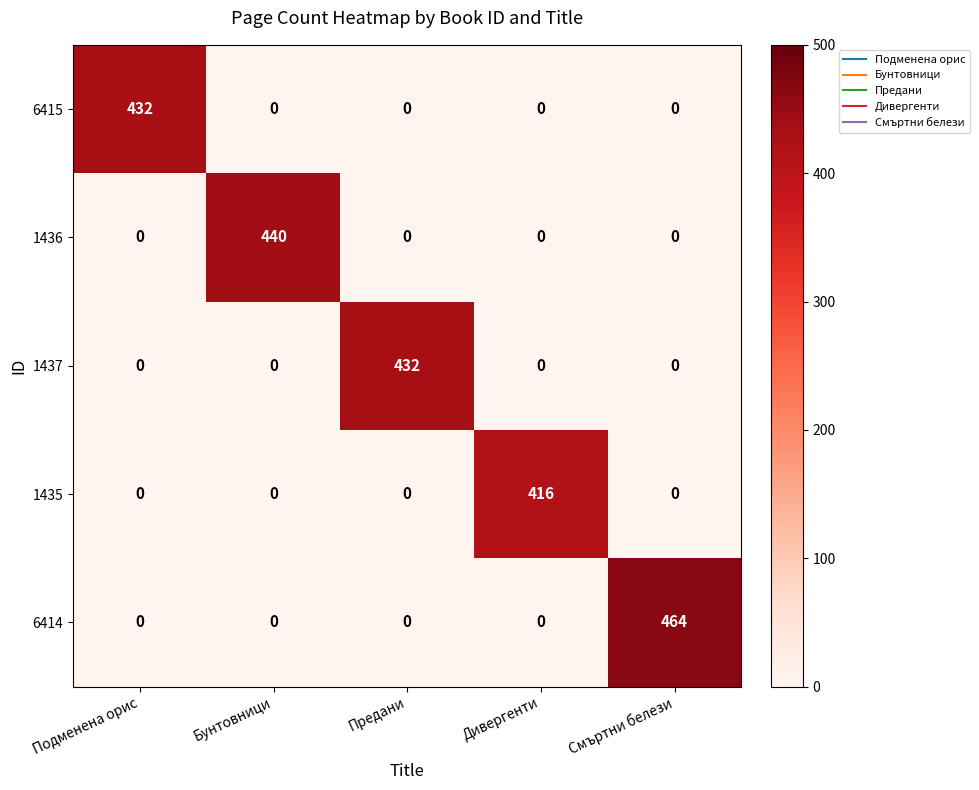

Reading left to right, transcribe all the data shown in this chart.

6415: Подменена орис=432	Бунтовници=0	Предани=0	Дивергенти=0	Смъртни белези=0
1436: Подменена орис=0	Бунтовници=440	Предани=0	Дивергенти=0	Смъртни белези=0
1437: Подменена орис=0	Бунтовници=0	Предани=432	Дивергенти=0	Смъртни белези=0
1435: Подменена орис=0	Бунтовници=0	Предани=0	Дивергенти=416	Смъртни белези=0
6414: Подменена орис=0	Бунтовници=0	Предани=0	Дивергенти=0	Смъртни белези=464